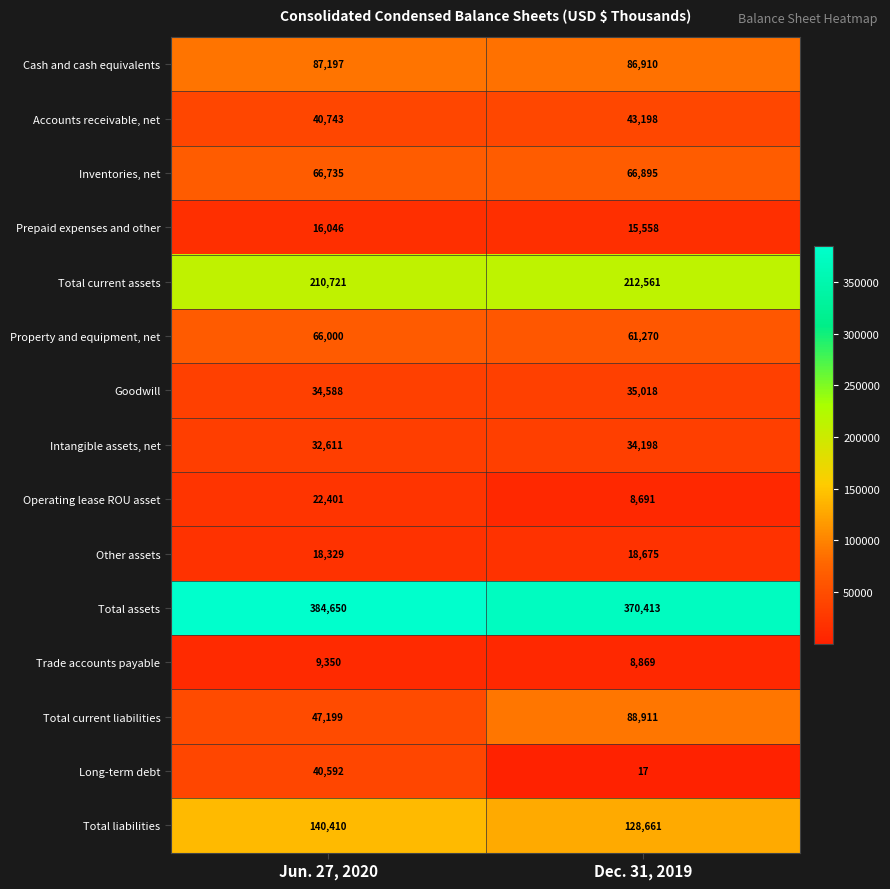

Which series has the largest total across all categories?

Total assets